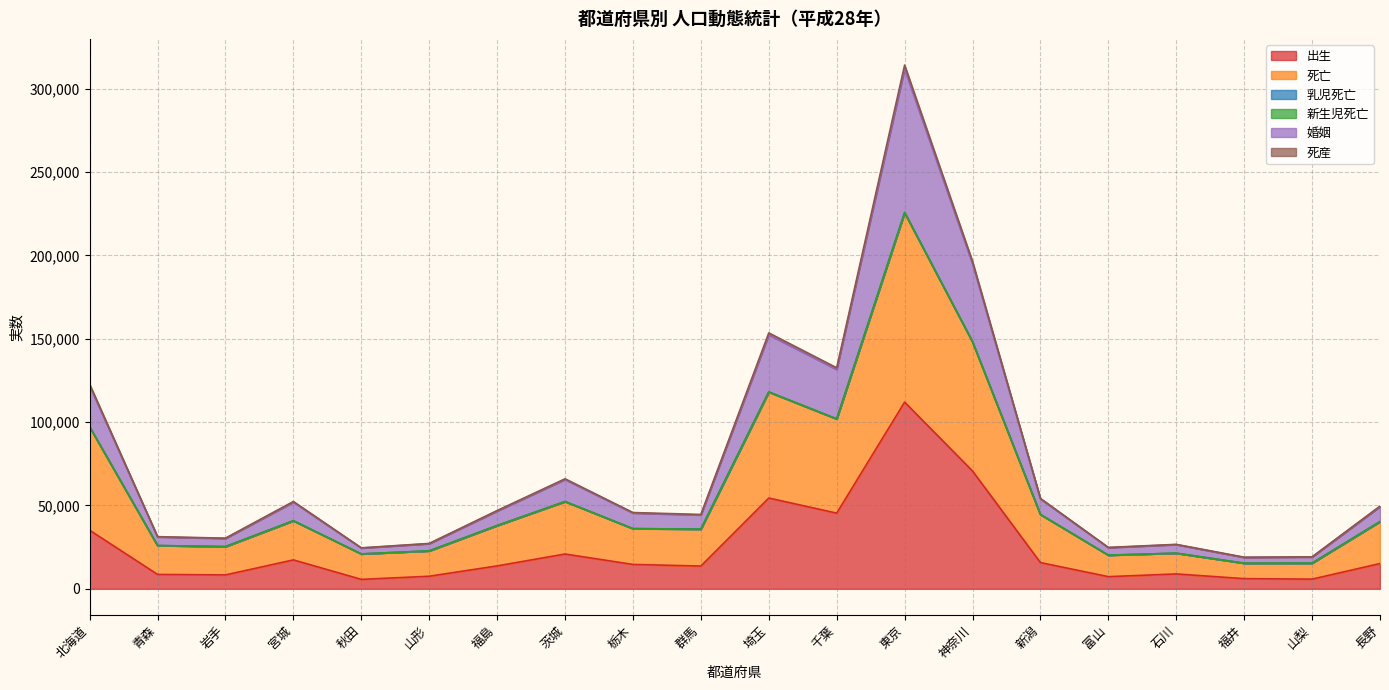

True or false: 出生 has a value of 13744 at 福島.

True